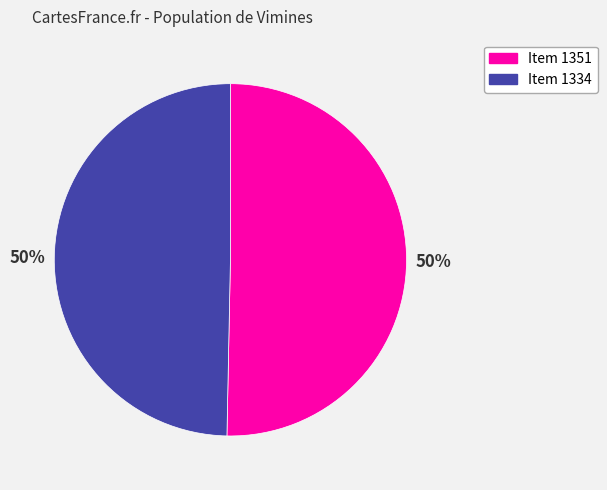

Combined, do Item 1351 and Item 1334 account for over 50%?

Yes